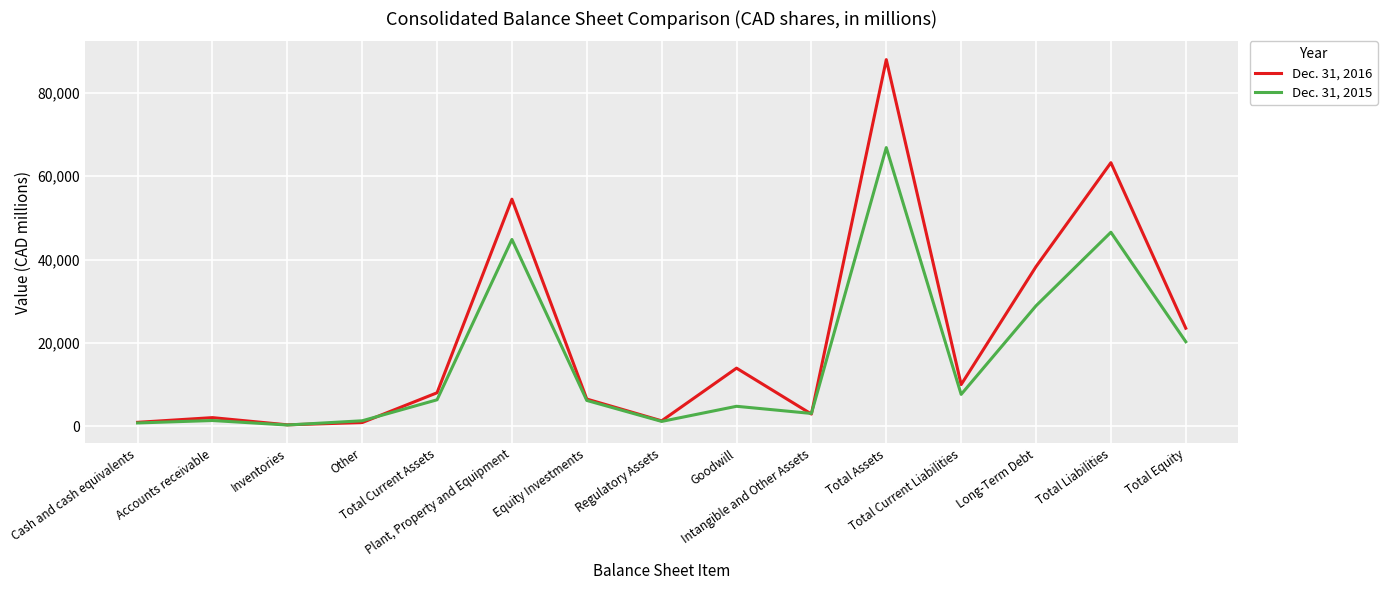

At Equity Investments, list the series in order from largest to smallest.

Dec. 31, 2016, Dec. 31, 2015